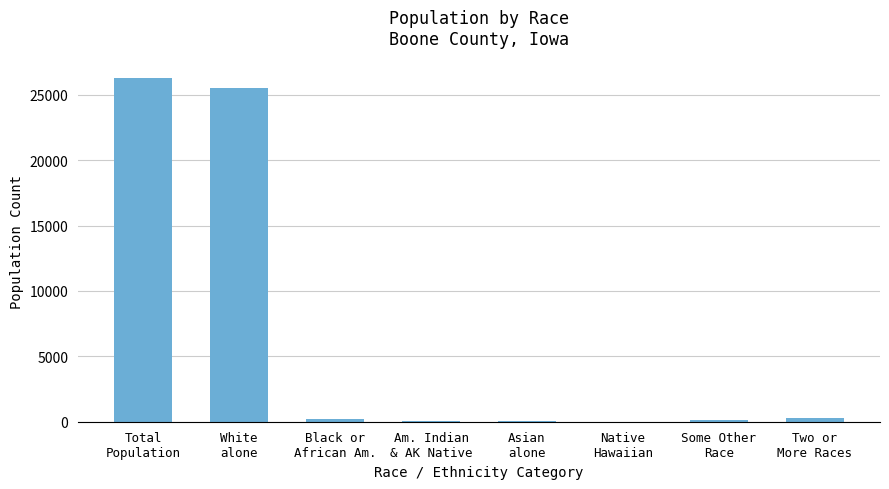

What is the greatest value displayed?

26306